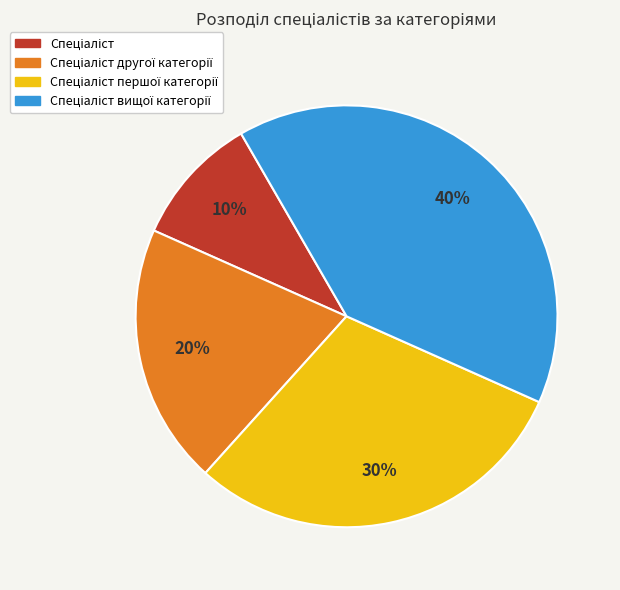

To the nearest percent, what is the difference between the largest and smallest slice percentages?

30%